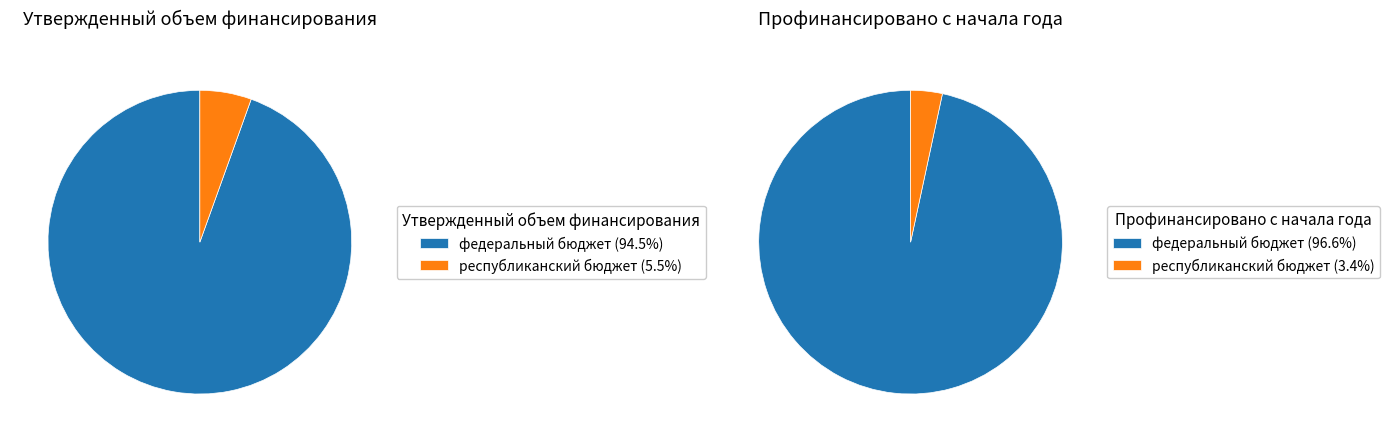

Which slice is the smallest?

республиканский бюджет